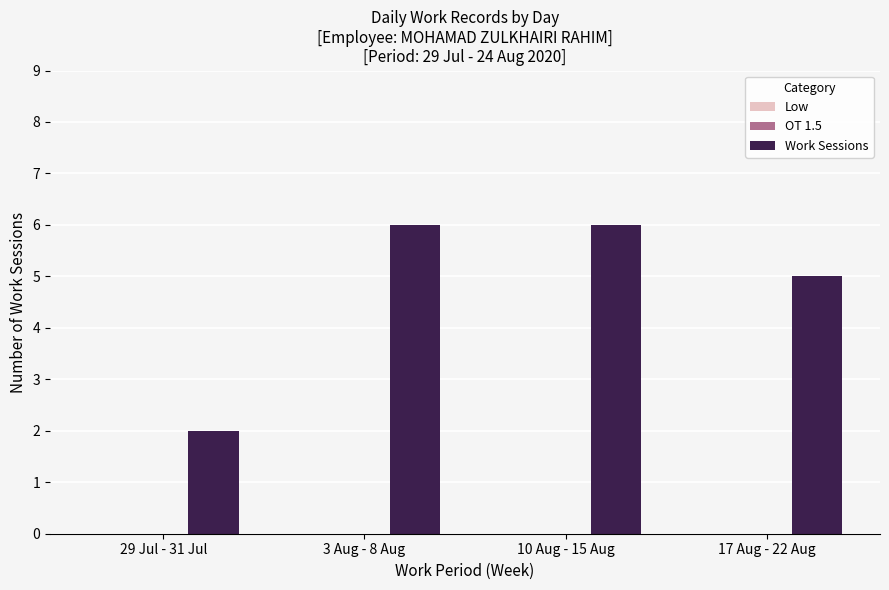

What is the difference between the maximum and minimum values?

4